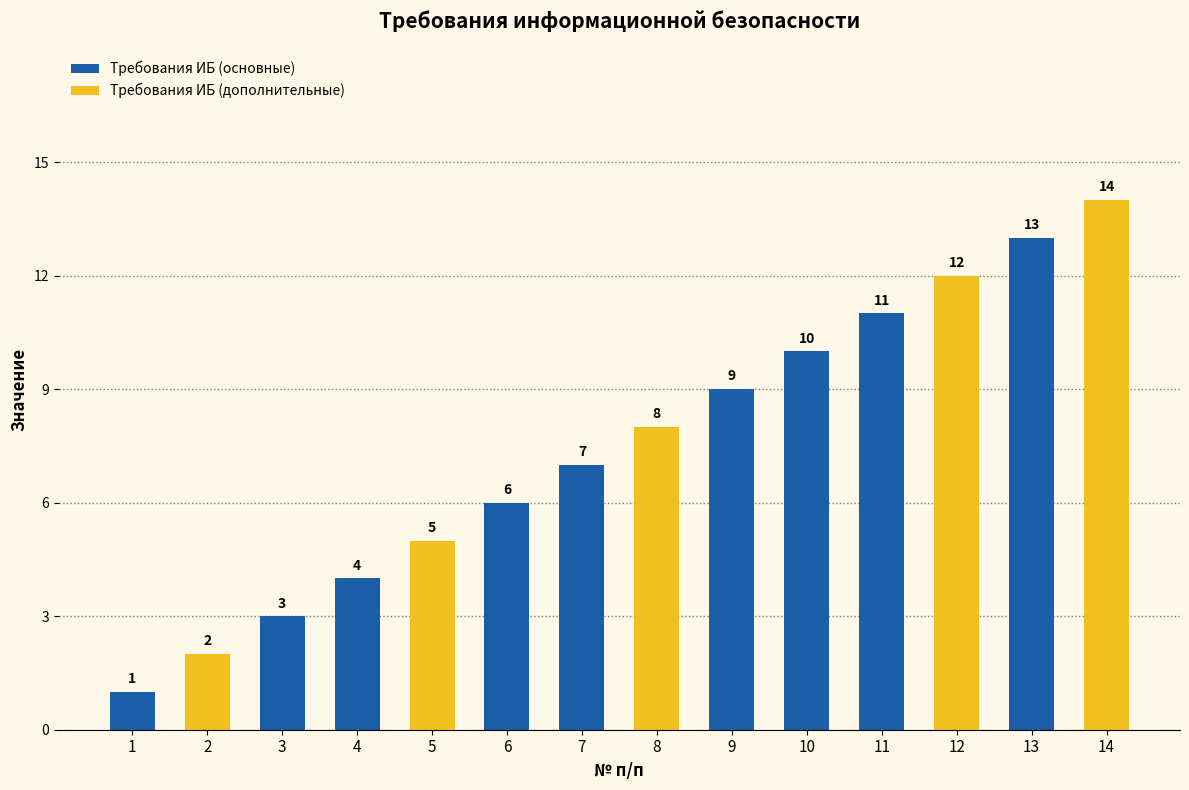

Reading right to left, what are all the values shown in this chart?

14	13	12	11	10	9	8	7	6	5	4	3	2	1